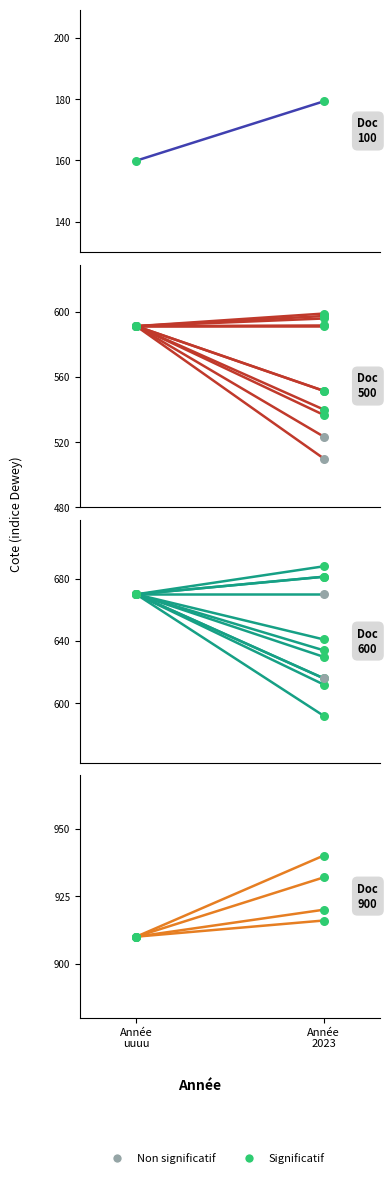

Which series reaches the maximum Y coordinate?

Documentaires 900